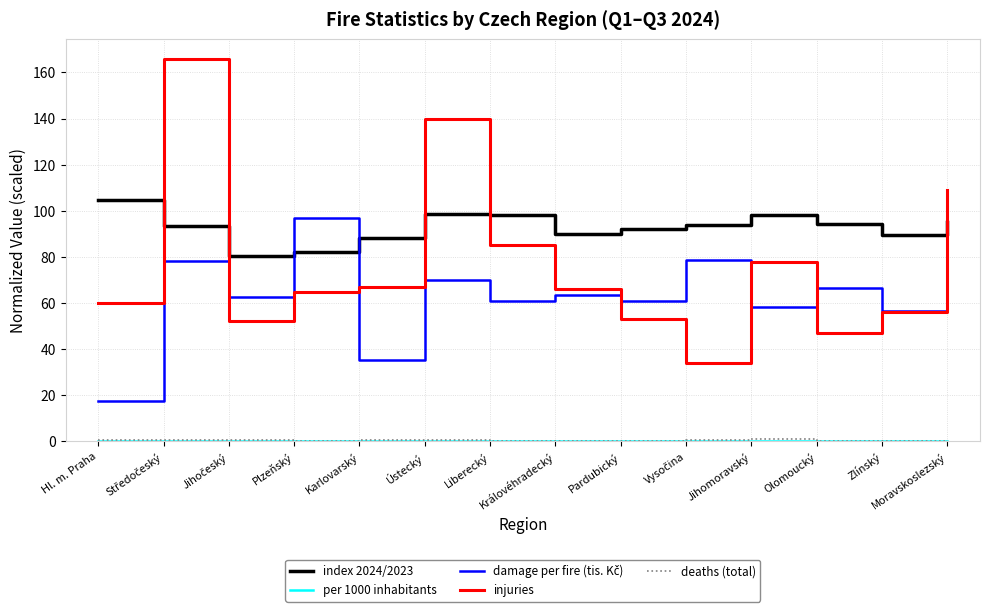

Which series has the widest spread of values?

injuries